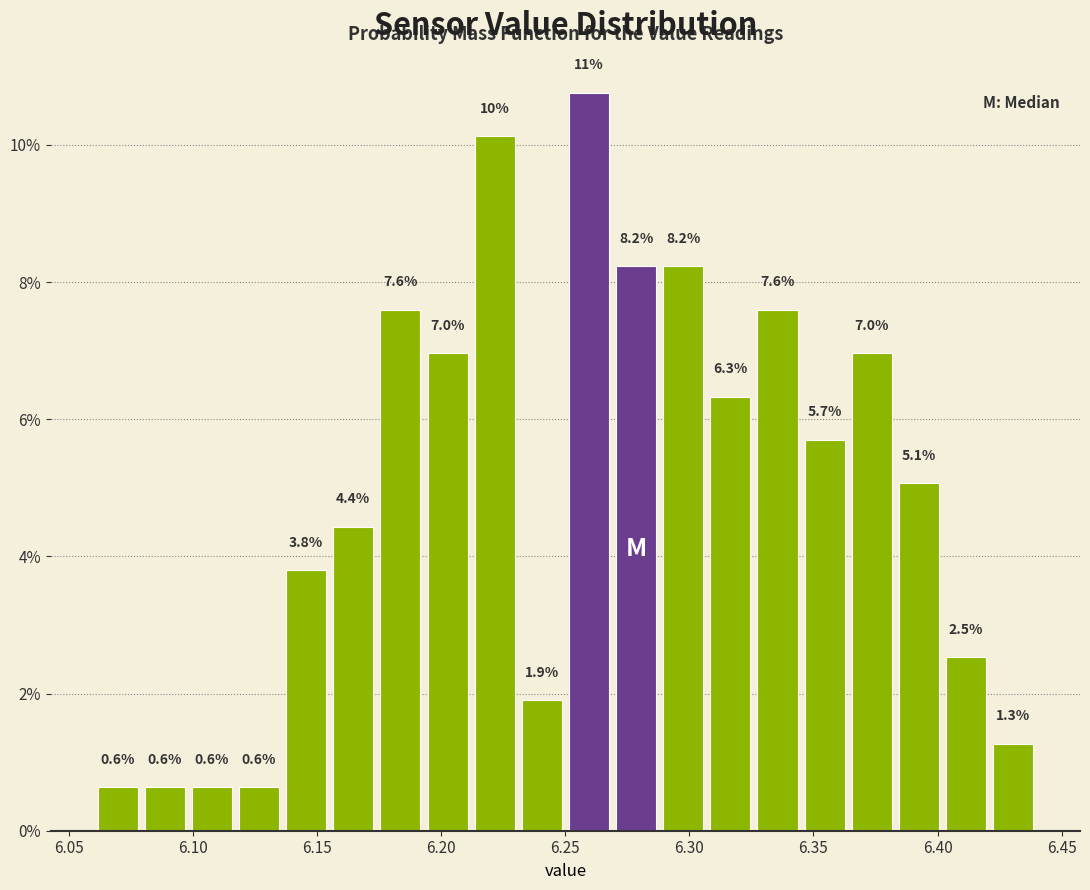

Around what value on the x-axis is the tallest bar? Give the approximate position of its centre, as read against the axis.

6.260